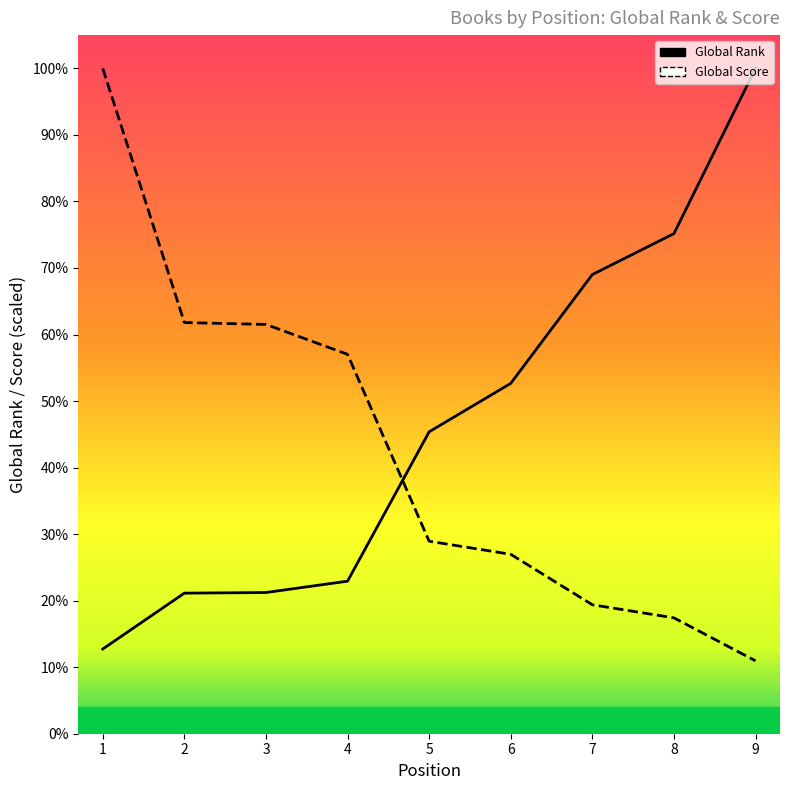

Does the chart display data point markers on the line(s)?

No